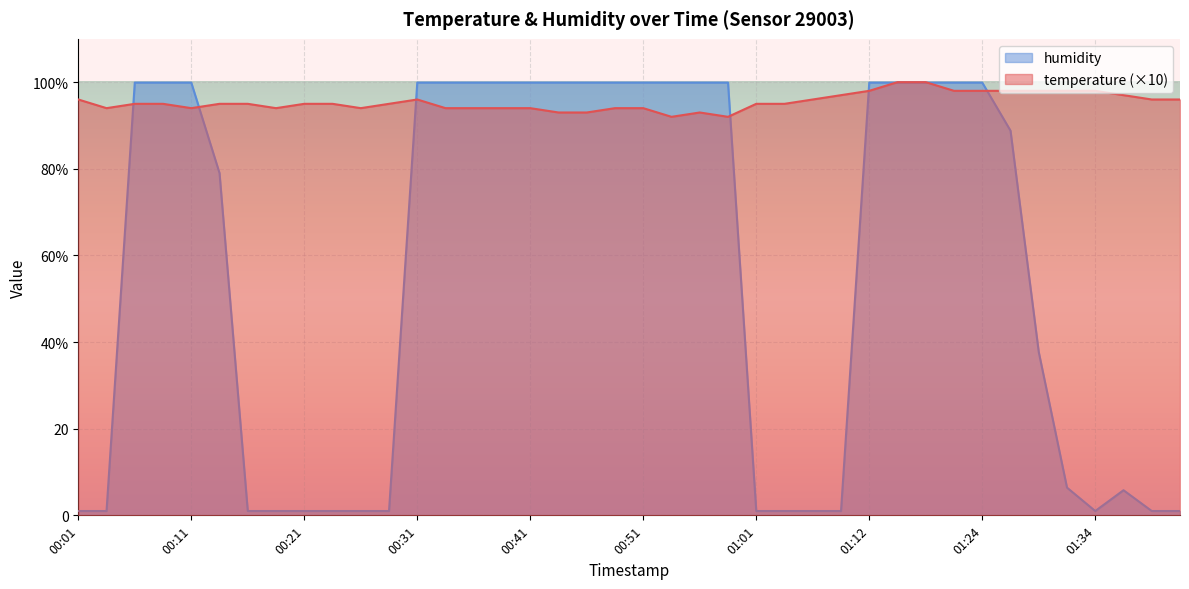

What is the value of the humidity point at the 40th from the left?

1.0